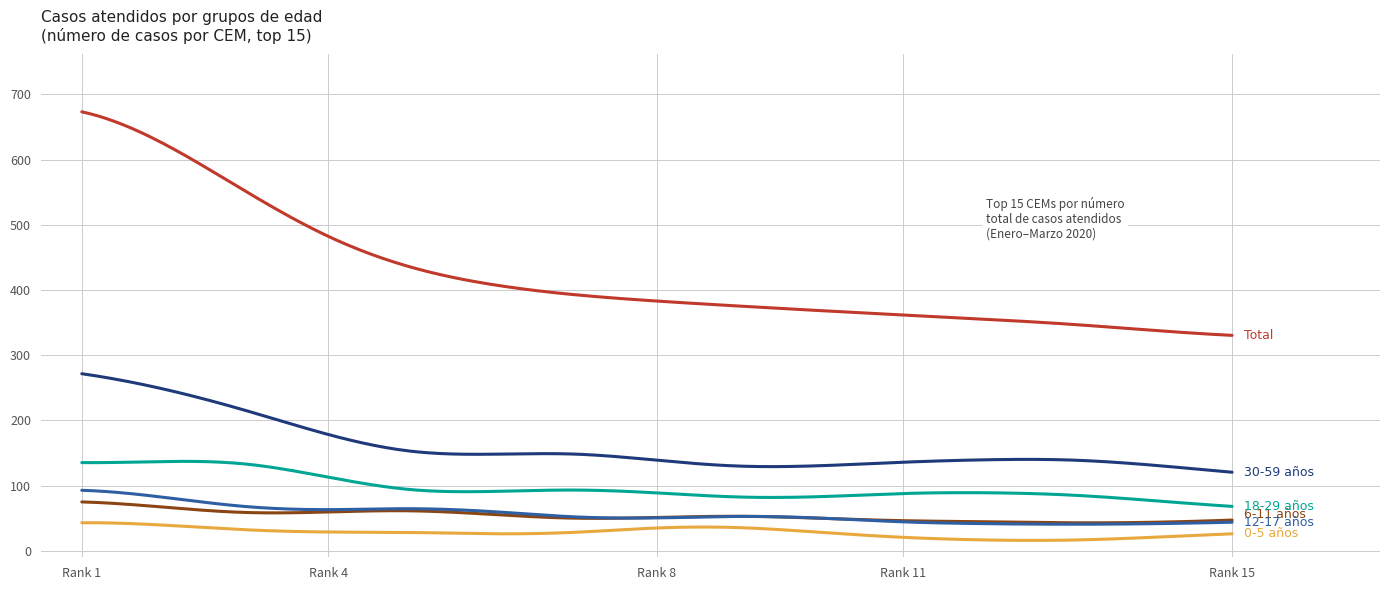

Is this an area chart (filled region under the line)?

No